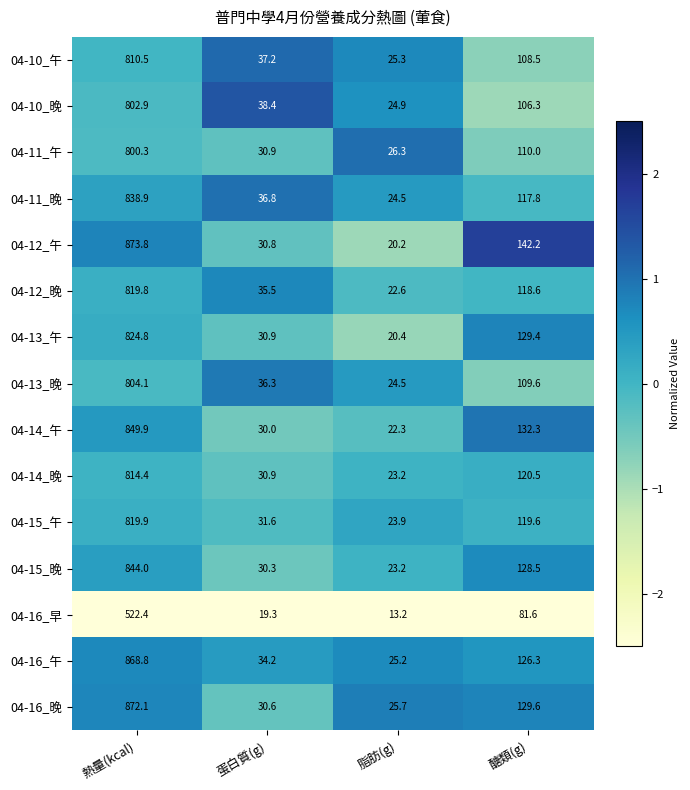

List the series in order of their peak value, lowest first.

04-16_早, 04-11_午, 04-10_晚, 04-13_晚, 04-10_午, 04-14_晚, 04-12_晚, 04-15_午, 04-13_午, 04-11_晚, 04-15_晚, 04-14_午, 04-16_午, 04-16_晚, 04-12_午